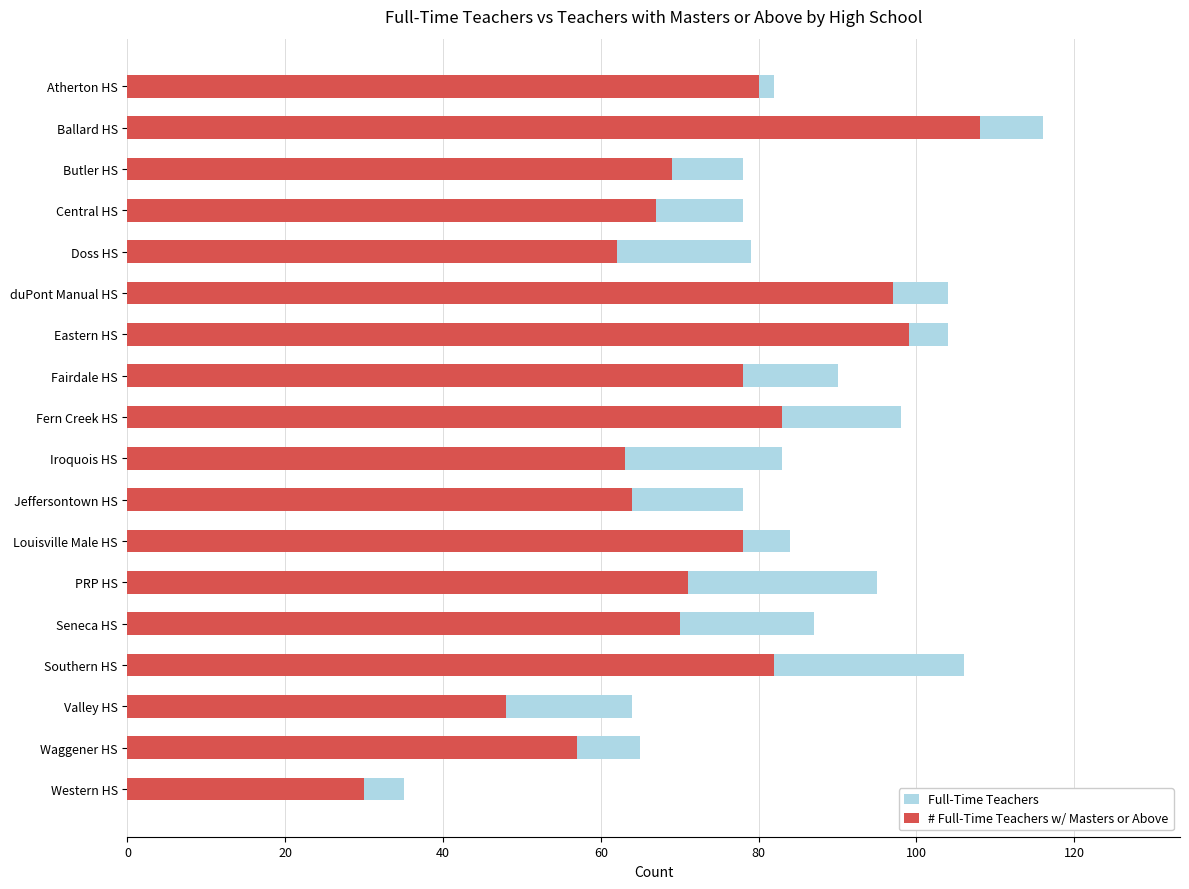

What are all the series names shown in the legend?

Full-Time Teachers, # Full-Time Teachers w/ Masters or Above